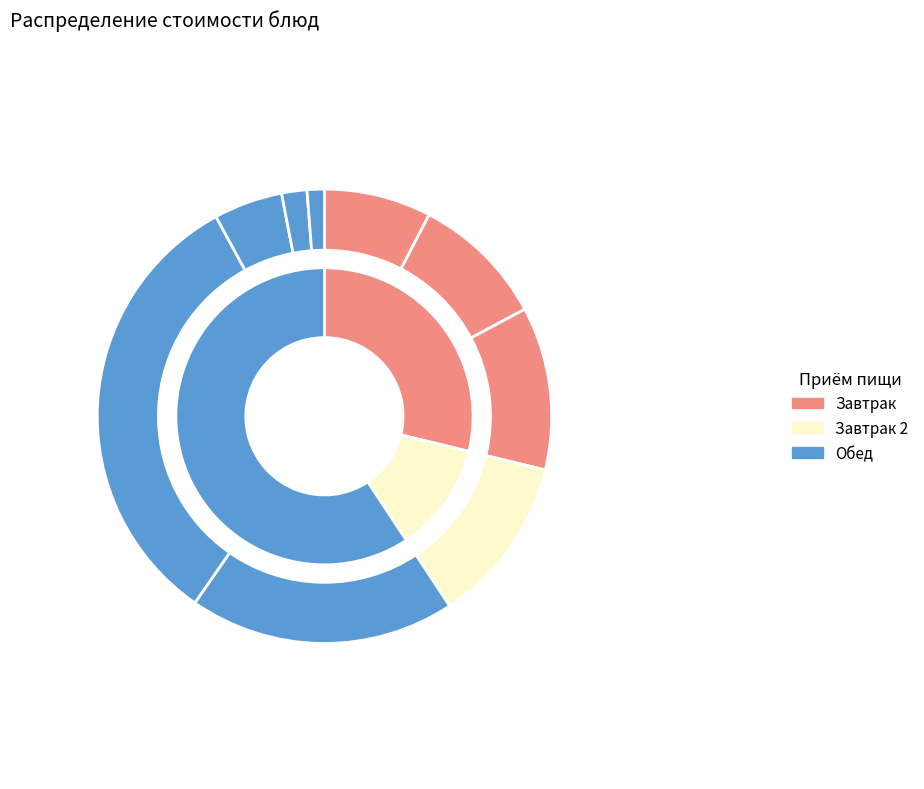

To the nearest percent, what portion does бутерброт с сыром represent?

12%